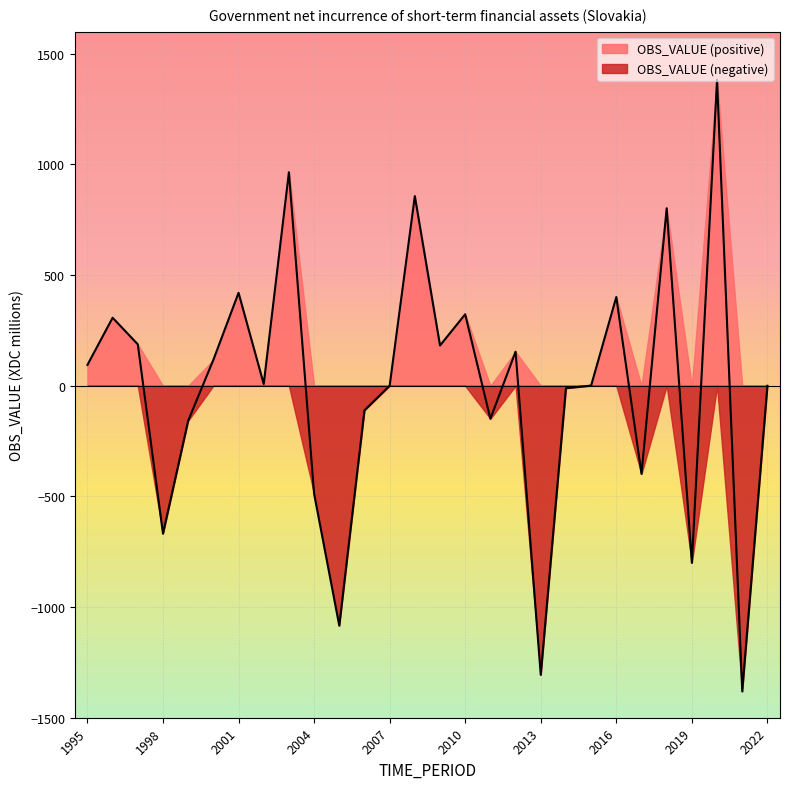

How many interior local peaks (higher than both neighbors) does the data have?

9